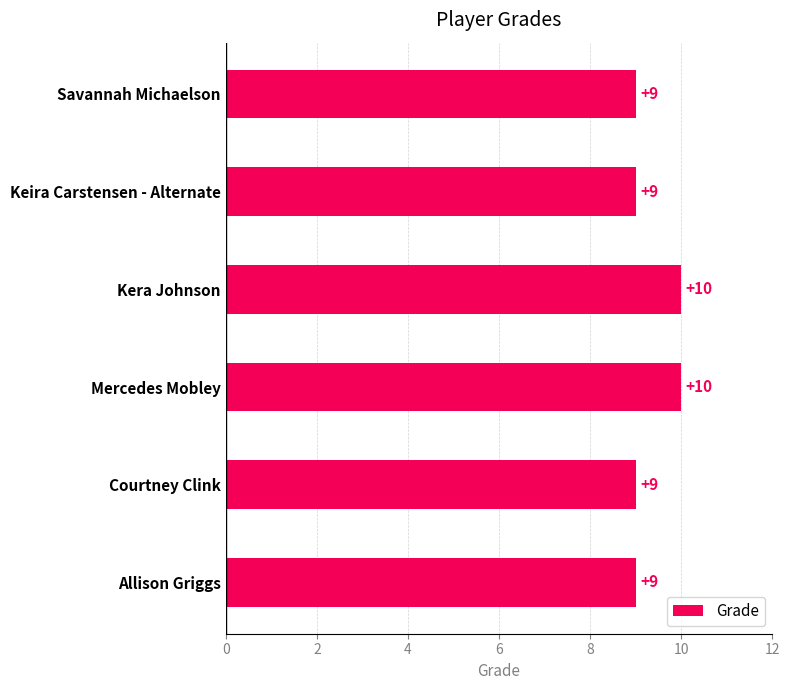

What is the greatest value displayed?

10